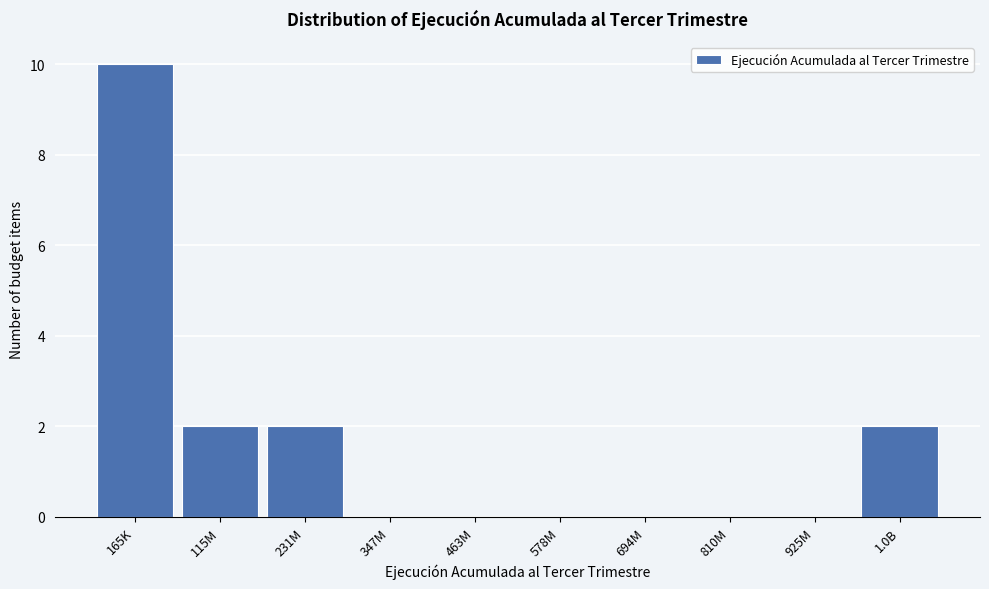

Reading right to left, transcribe all the data shown in this chart.

1.0B=2	925M=0	810M=0	694M=0	578M=0	463M=0	347M=0	231M=2	115M=2	165K=10